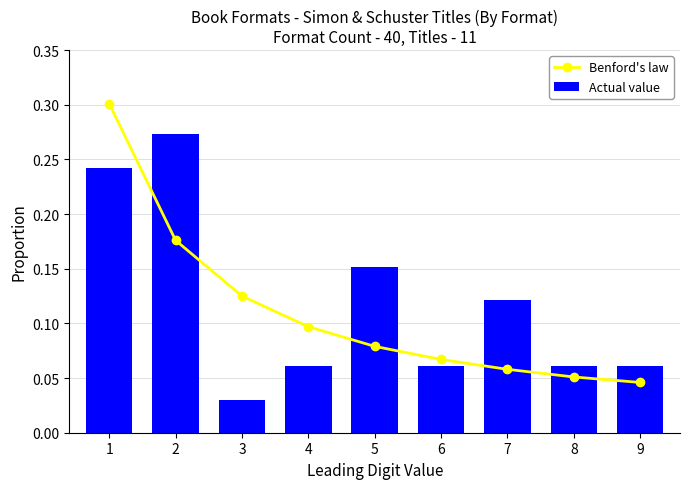

Reading left to right, transcribe all the data shown in this chart.

Benford's law: 0.3	0.2	0.1	0.1	0.1	0.1	0.1	0.1	0.0
Actual value: 0.2	0.3	0.0	0.1	0.2	0.1	0.1	0.1	0.1